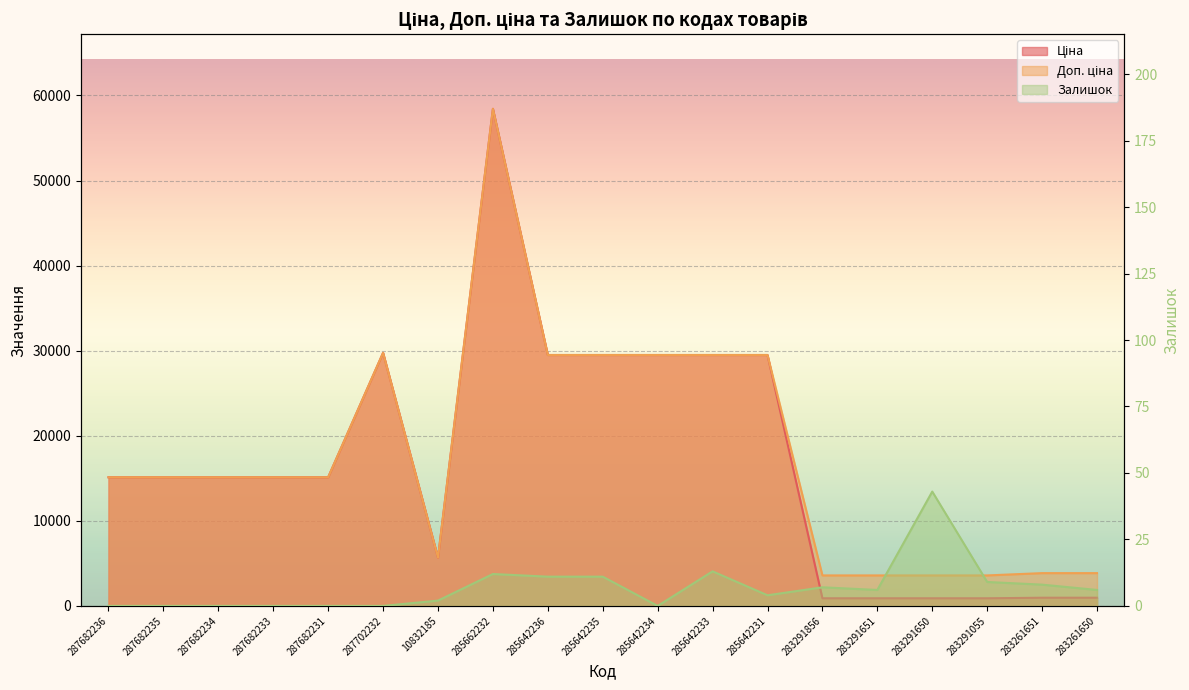

What is the label of the 5th point from the right?

283291651